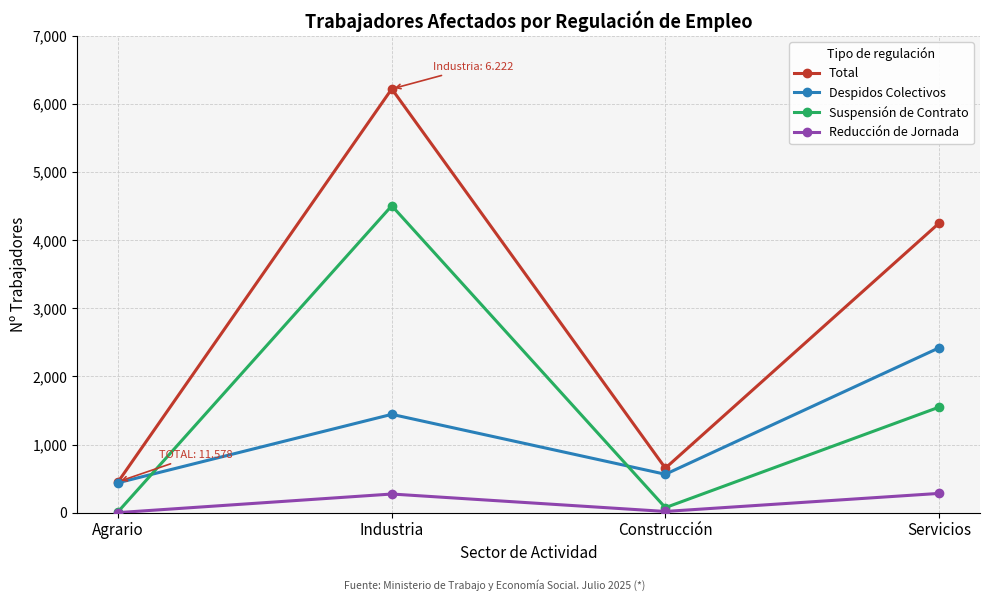

What is the value of the Suspensión de Contrato point at the 3rd from the left?

73